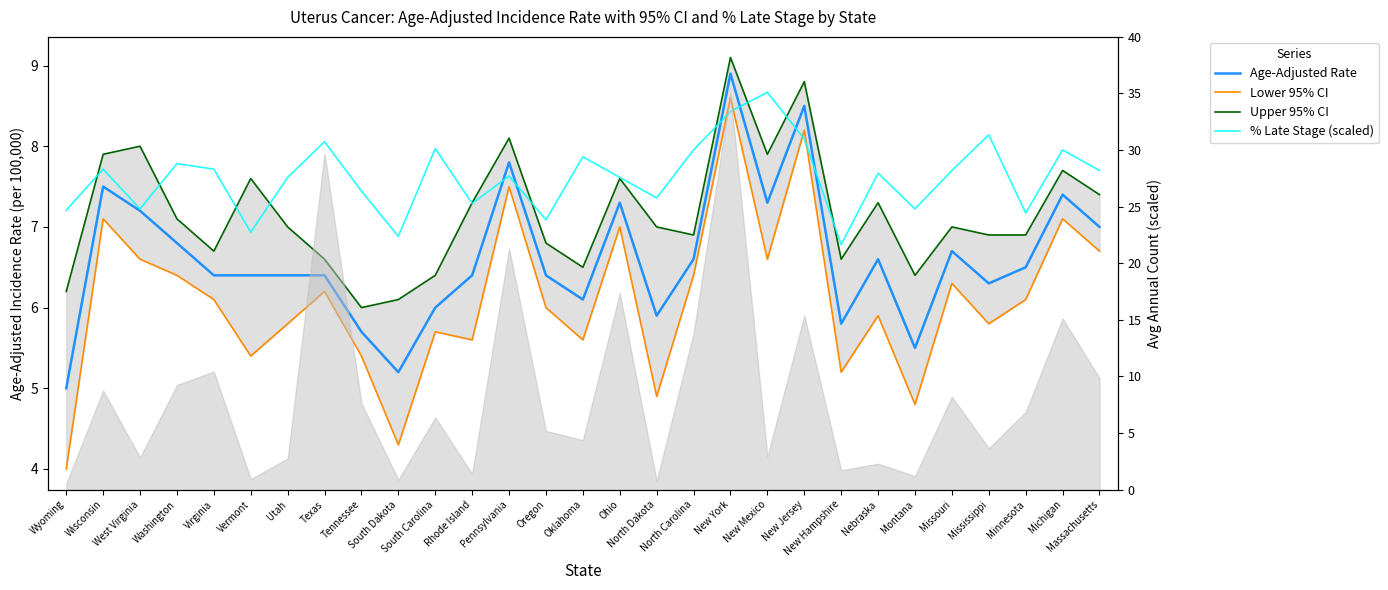

What are all the series names shown in the legend?

Age-Adjusted Rate, Lower 95% CI, Upper 95% CI, % Late Stage (scaled)